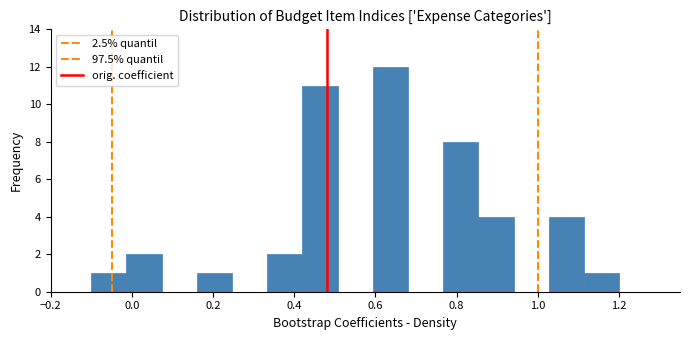

Reading left to right, transcribe this chart: for each bar, give the range it covers on the x-axis and its height. Neither the bar edges nor the heights are printed on the chart, so give them approximately, as read against the axes.

-0.10 to -0.02: 1
-0.02 to 0.08: 2
0.08 to 0.16: 0
0.16 to 0.24: 1
0.24 to 0.34: 0
0.34 to 0.42: 2
0.42 to 0.50: 11
0.50 to 0.60: 0
0.60 to 0.68: 12
0.68 to 0.76: 0
0.76 to 0.86: 8
0.86 to 0.94: 4
0.94 to 1.02: 0
1.02 to 1.12: 4
1.12 to 1.20: 1